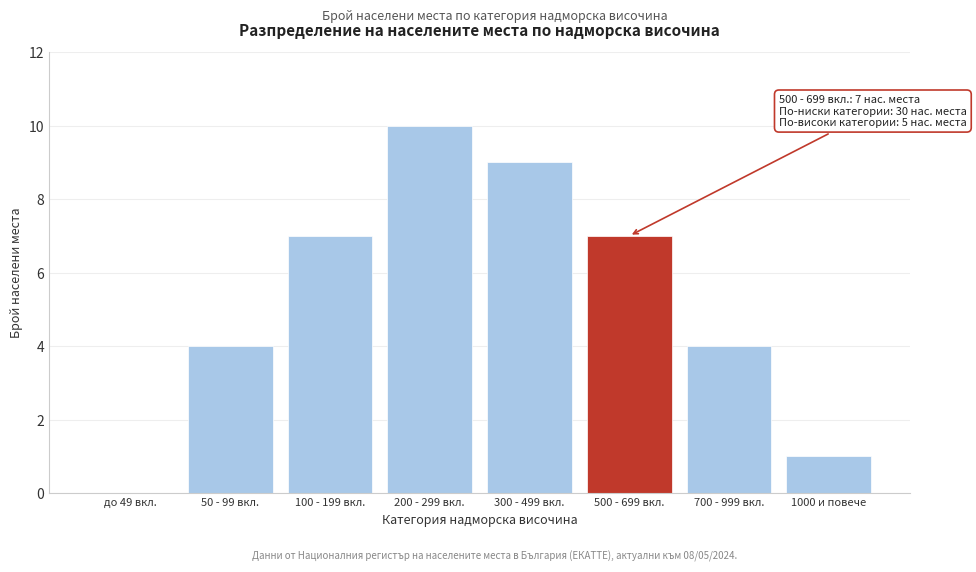

Reading left to right, list all the values displayed in this chart.

до 49 вкл.=0	50 - 99 вкл.=4	100 - 199 вкл.=7	200 - 299 вкл.=10	300 - 499 вкл.=9	500 - 699 вкл.=7	700 - 999 вкл.=4	1000 и повече=1